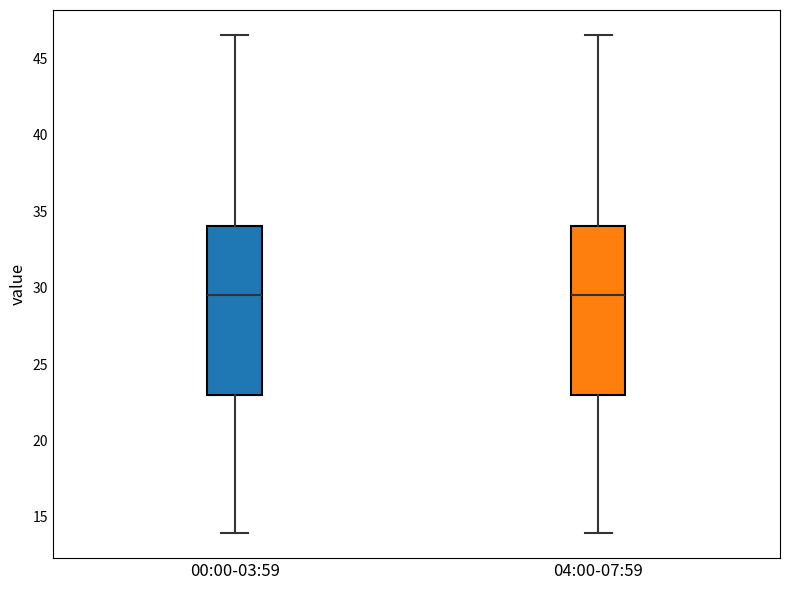

Reading left to right, read every box against the y-axis: the position of its median line, the range the box covers, and the ends of its whiskers. The values are not printed on the chart, so give them approximately, as read against the axis.

00:00-03:59: median 29.5, box 23.0 to 34.0, whiskers 14.0 to 46.5
04:00-07:59: median 29.5, box 23.0 to 34.0, whiskers 14.0 to 46.5